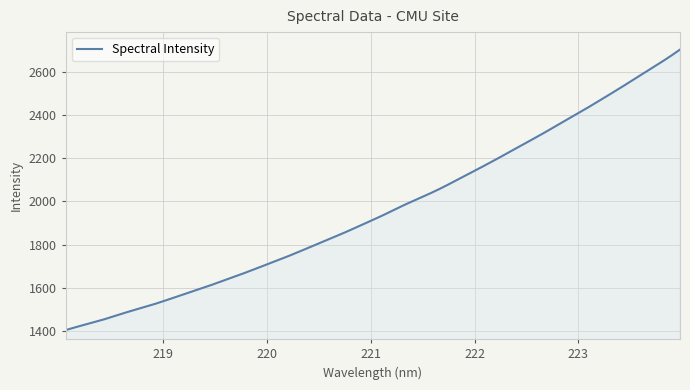

What is the maximum value shown in the chart?

2705.6